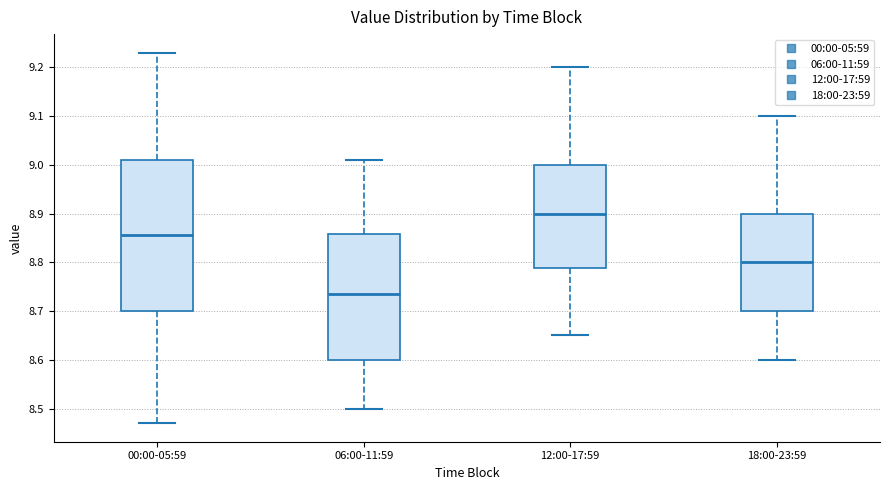

Reading left to right, transcribe this box plot: for each box, give where its median line is, the range the box spans, and where its two whiskers end, as read against the y-axis. The values are not printed on the chart, so give them approximately, as read against the axis.

00:00-05:59: median 8.86, box 8.70 to 9.01, whiskers 8.47 to 9.23
06:00-11:59: median 8.74, box 8.60 to 8.86, whiskers 8.50 to 9.01
12:00-17:59: median 8.90, box 8.79 to 9.00, whiskers 8.65 to 9.20
18:00-23:59: median 8.80, box 8.70 to 8.90, whiskers 8.60 to 9.10